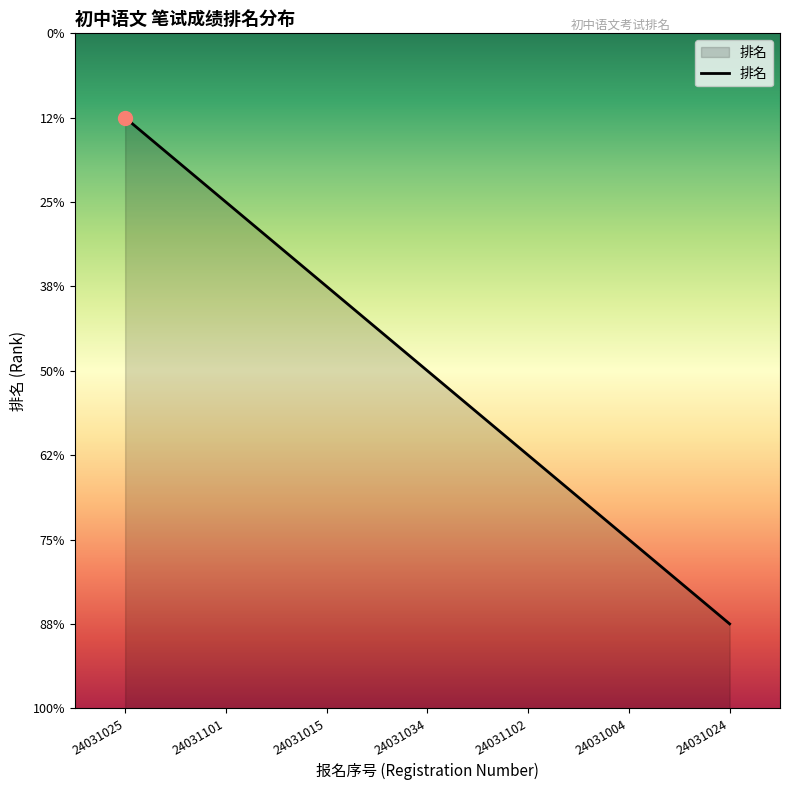

Is this an area chart (filled region under the line)?

Yes